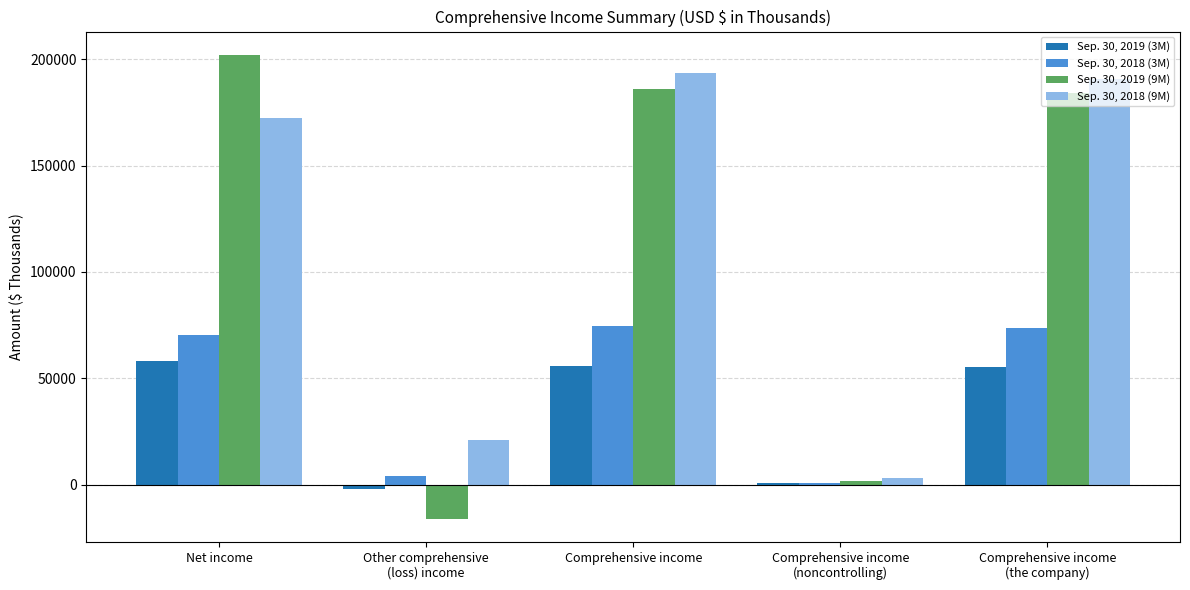

What is the average value of the Sep. 30, 2018 (3M) series?

44654